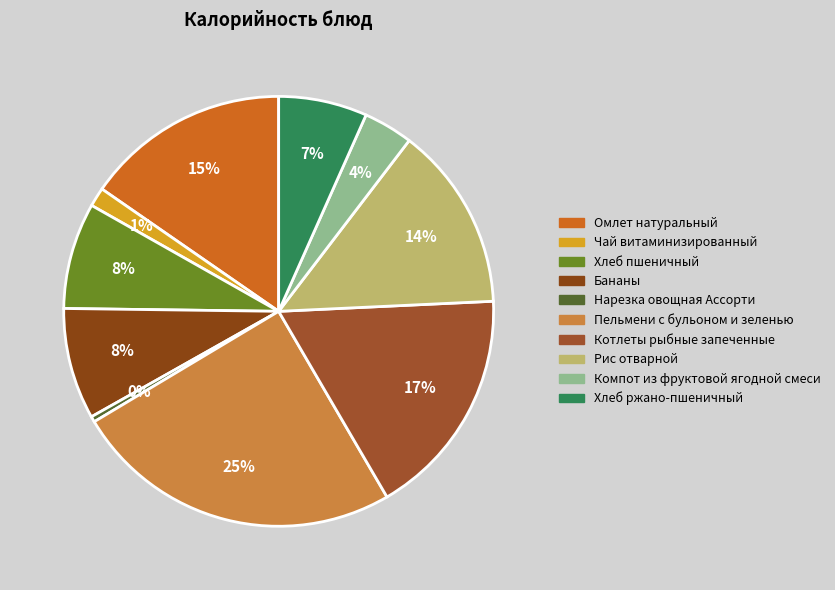

What percentage is the Пельмени с бульоном и зеленью slice, to the nearest percent?

25%